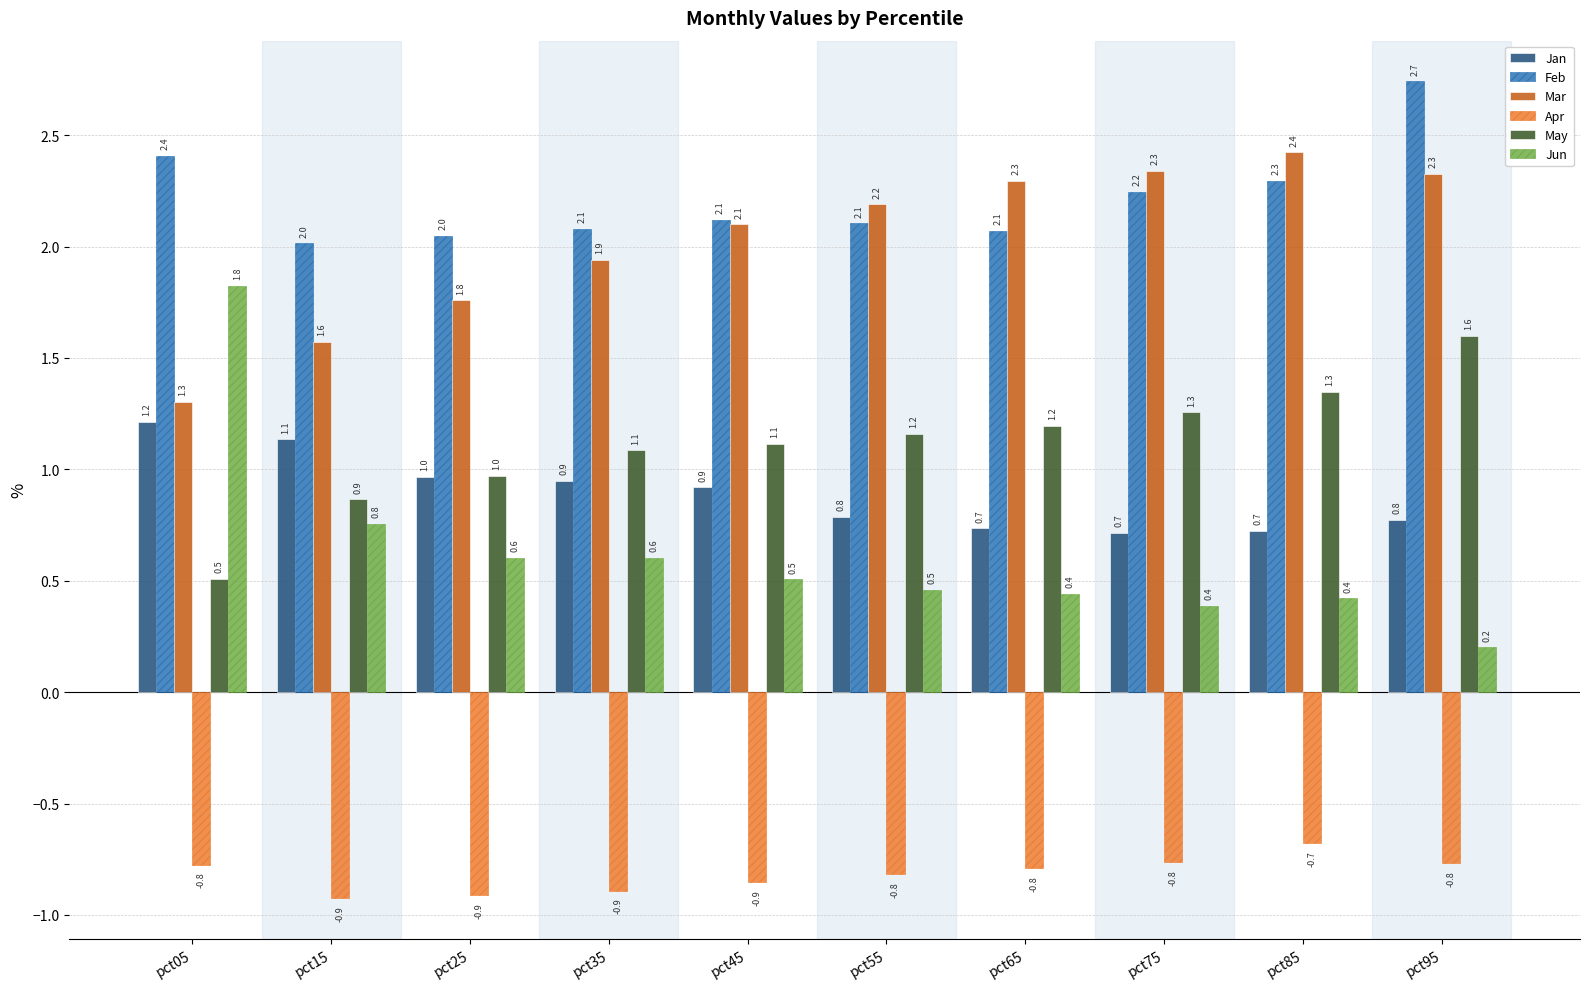

What are all the series names shown in the legend?

Jan, Feb, Mar, Apr, May, Jun